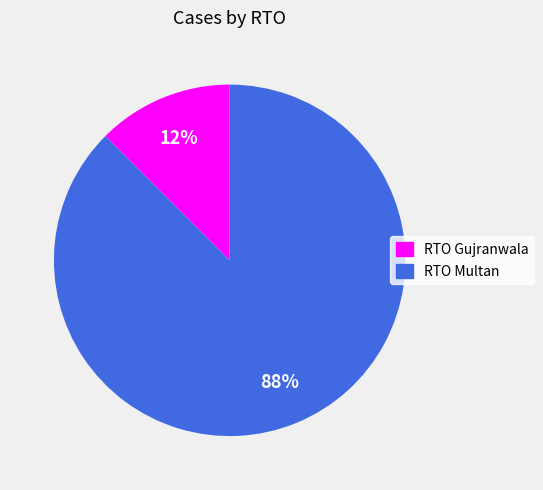

Is the sum of RTO Gujranwala and RTO Multan greater than half?

Yes